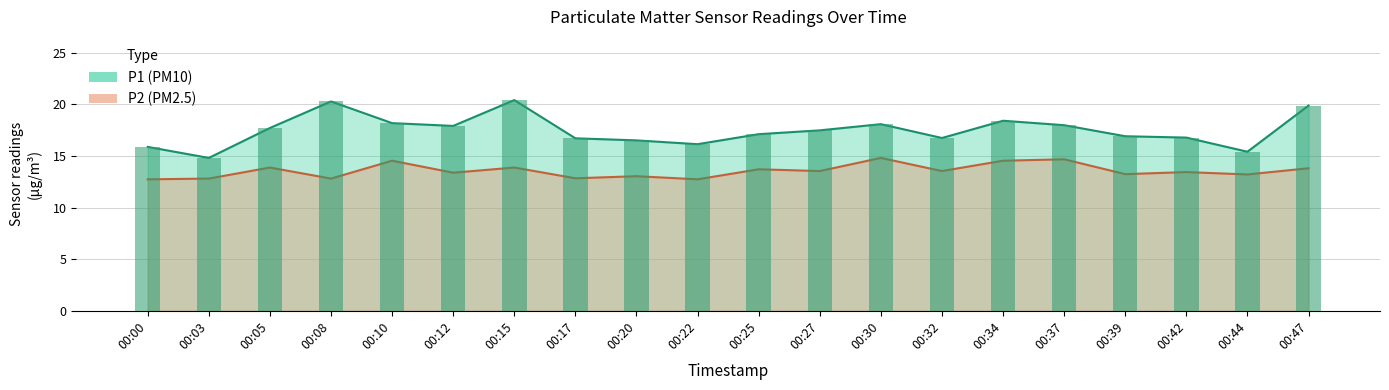

What is the total value across all series at 00:12?

31.3